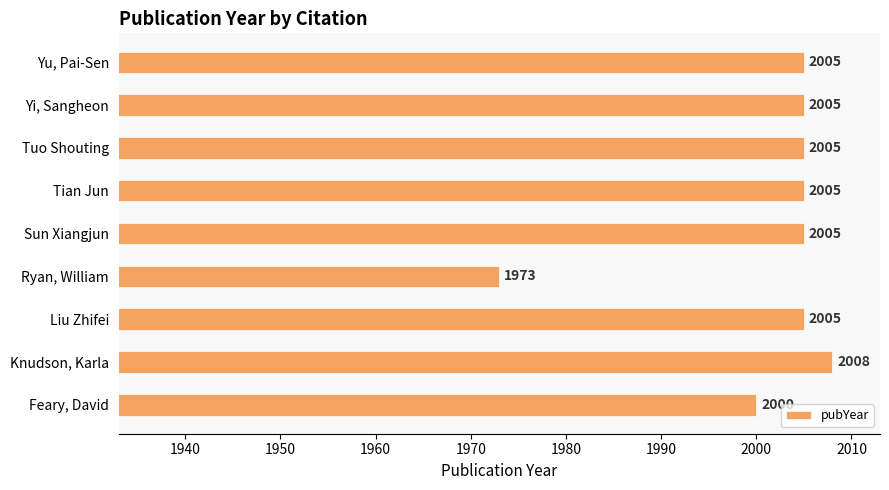

What is the label of the 8th bar from the bottom?

Yi, Sangheon